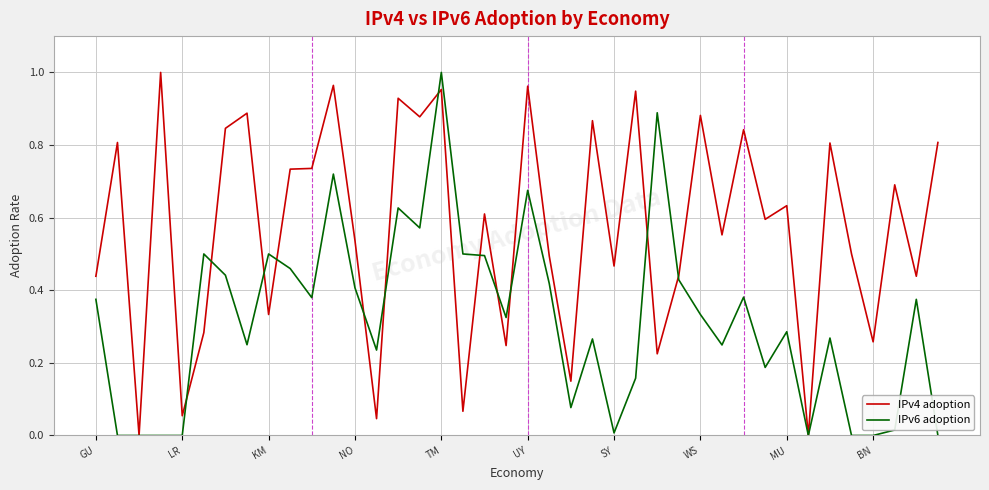

What is the sum of all IPv6 adoption values?

12.8